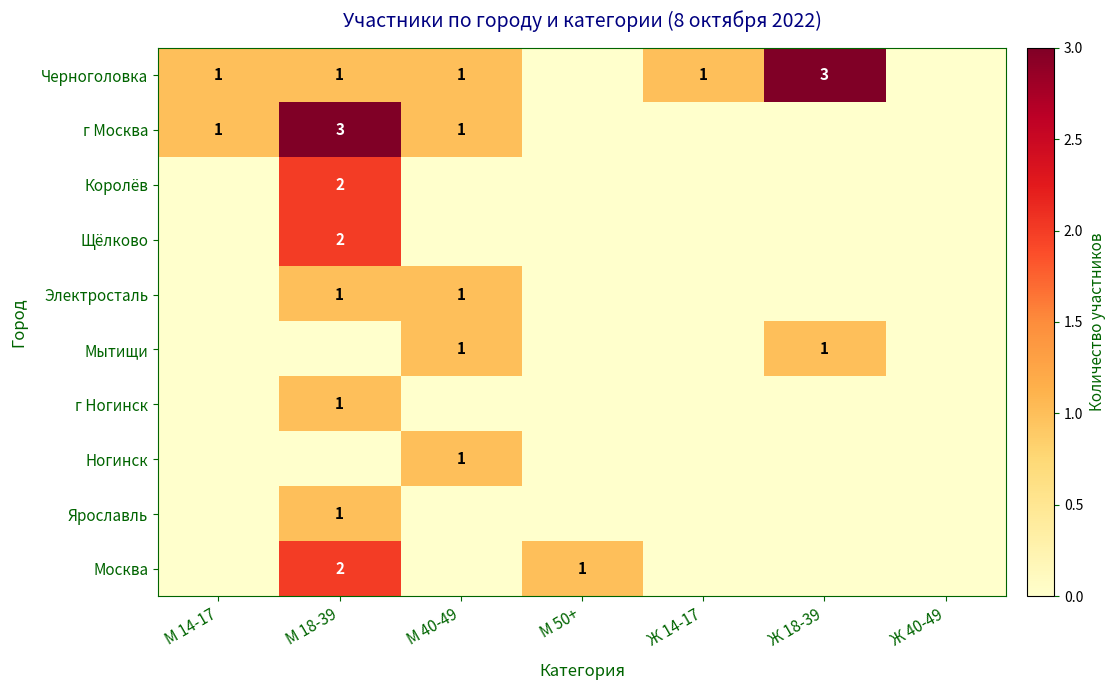

Where is Ногинск nearest to the value 0?

М 14-17